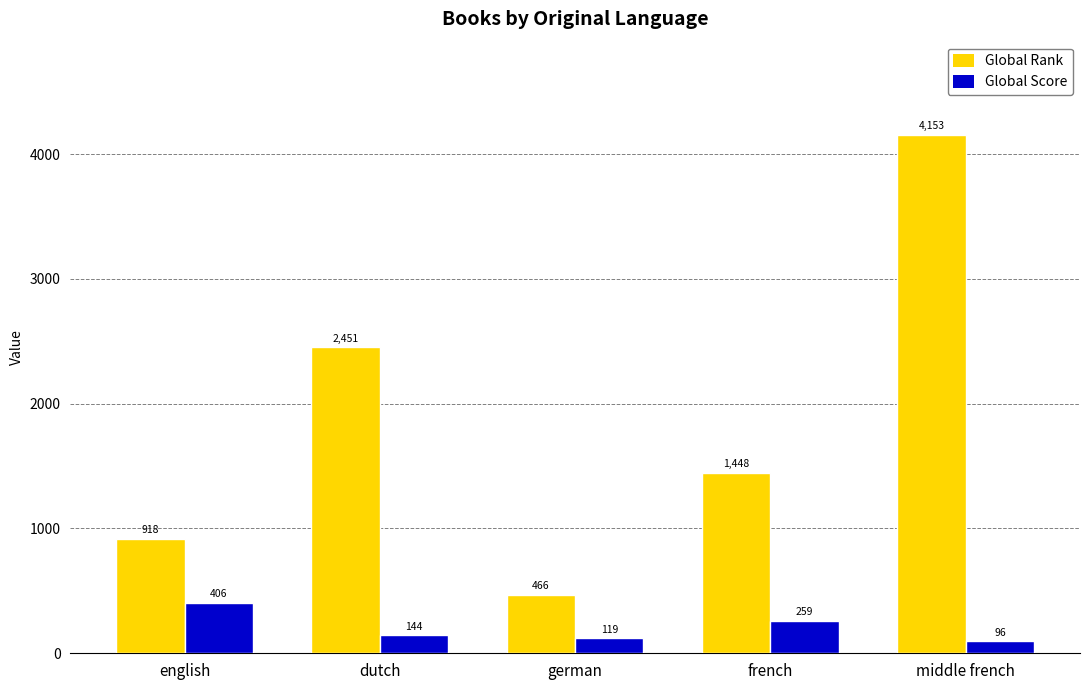

Is it true that Global Score equals 259 at french?

True